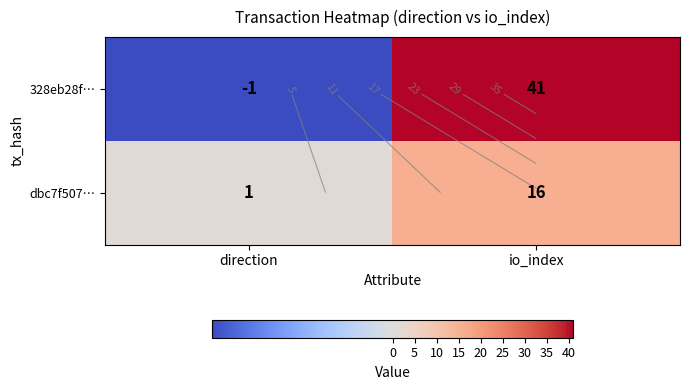

Is the value of 328eb28f… at direction greater than the value of dbc7f507… at direction?

No